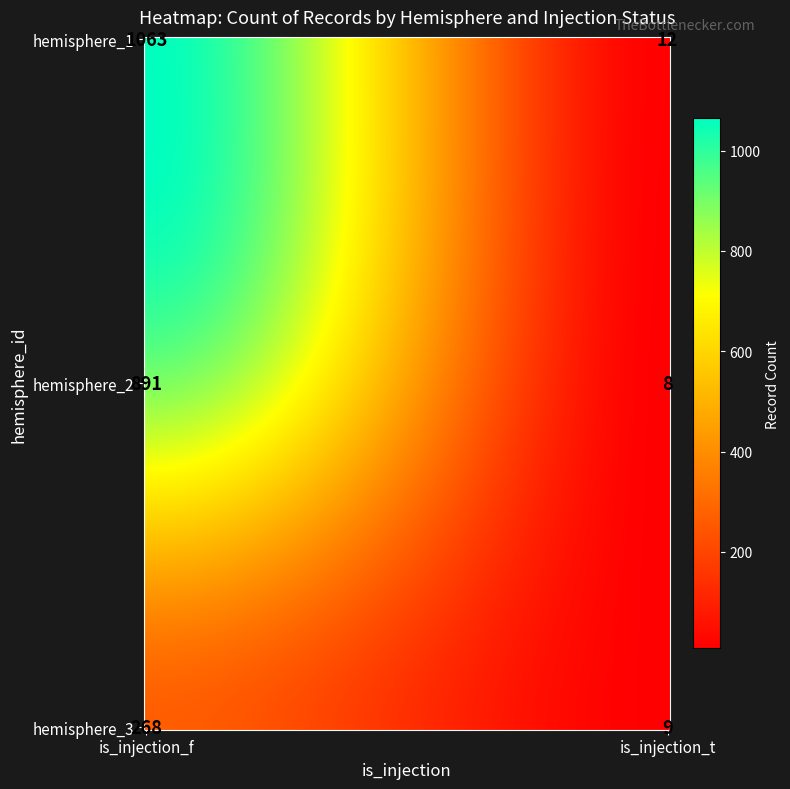

What is the change in value from hemisphere_1_is_injection_f to hemisphere_2_is_injection_t?

-1055